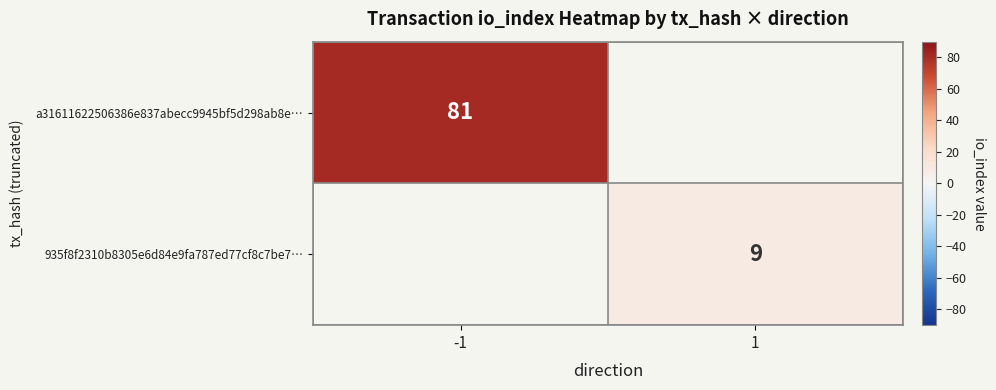

Is the value of 935f8f2310b8305e6d84e9fa787ed77cf8c7be7… at 1 greater than the value of a31611622506386e837abecc9945bf5d298ab8e… at -1?

No